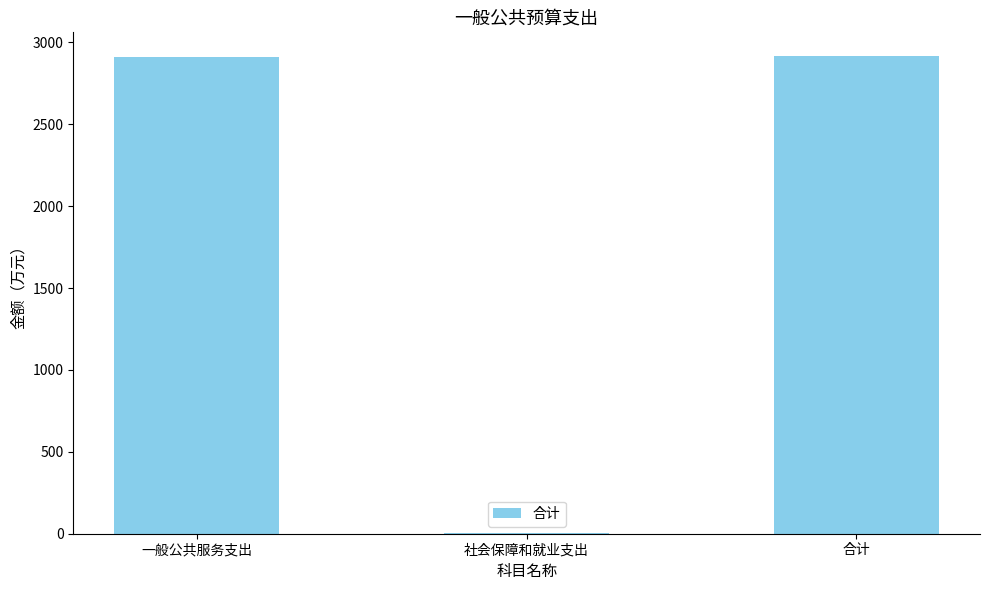

Between 合计 and 社会保障和就业支出, which is larger?

合计